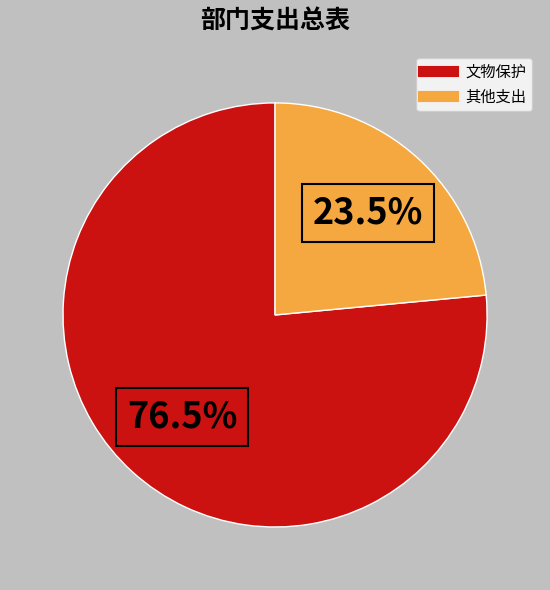

How many segments does this pie chart have?

2